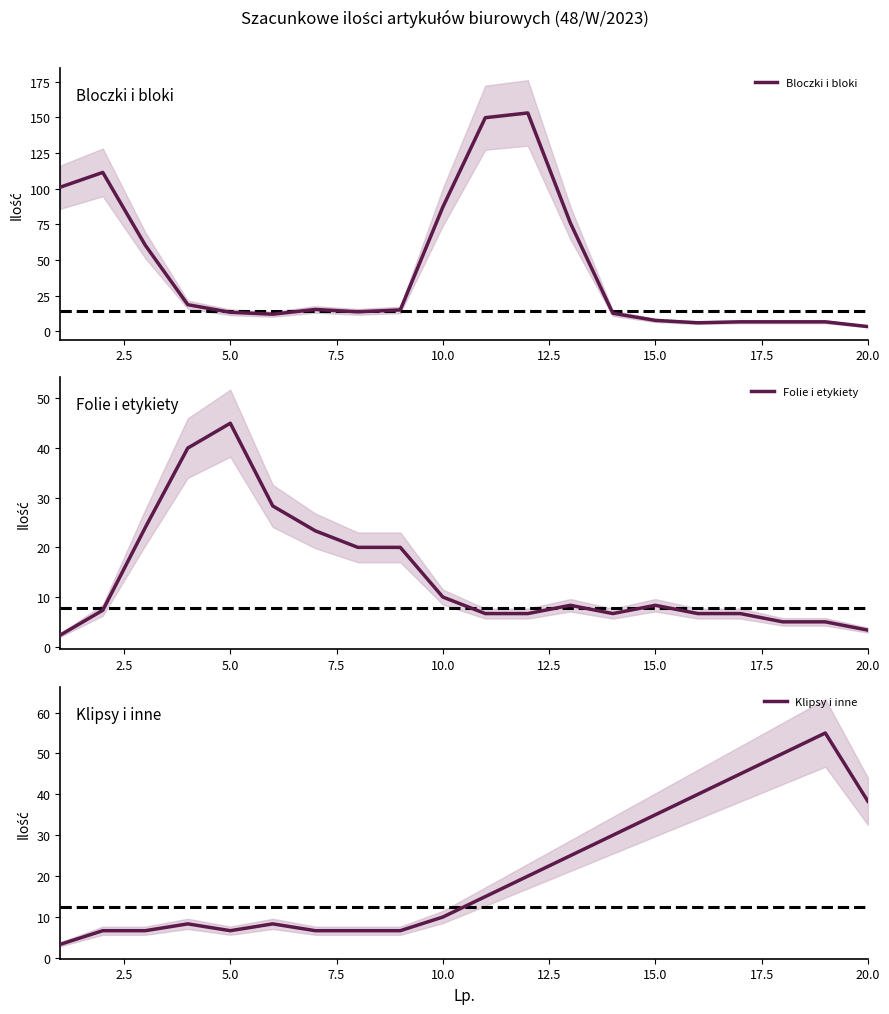

Is it true that Klipsy i inne equals 38.3 at 20.0?

True